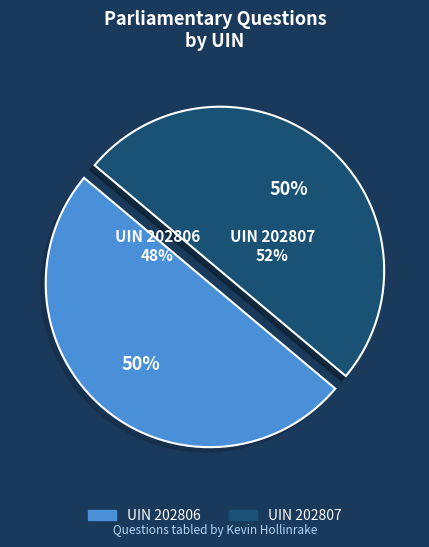

How much of the chart is everything except 202807?

50.0%